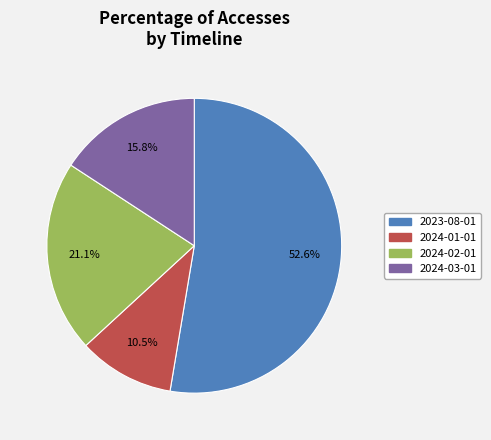

What portion of the pie excludes 2024-03-01?

84.2%